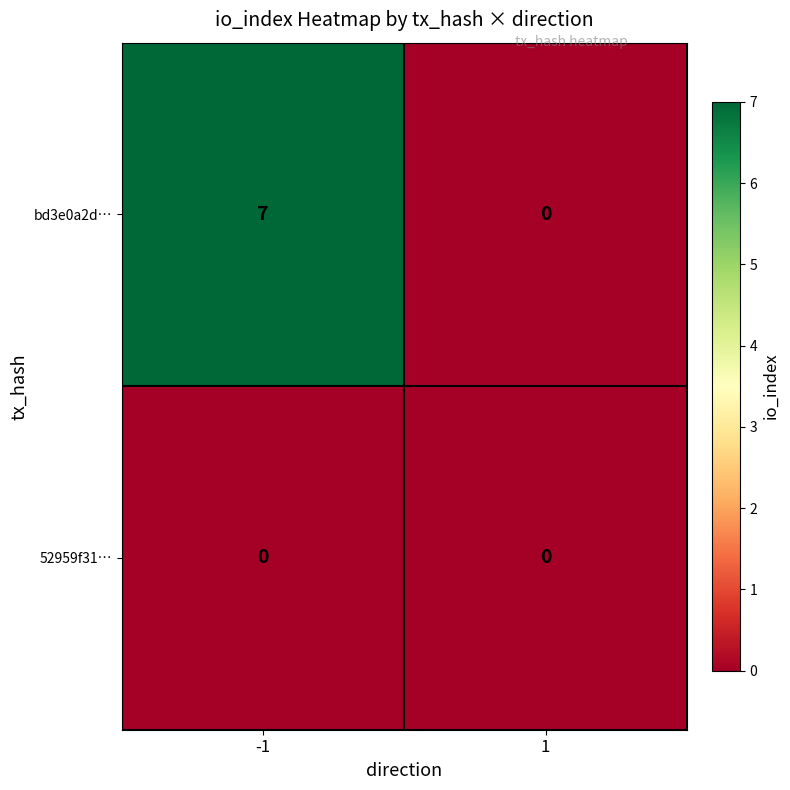

What is the greatest value displayed?

7